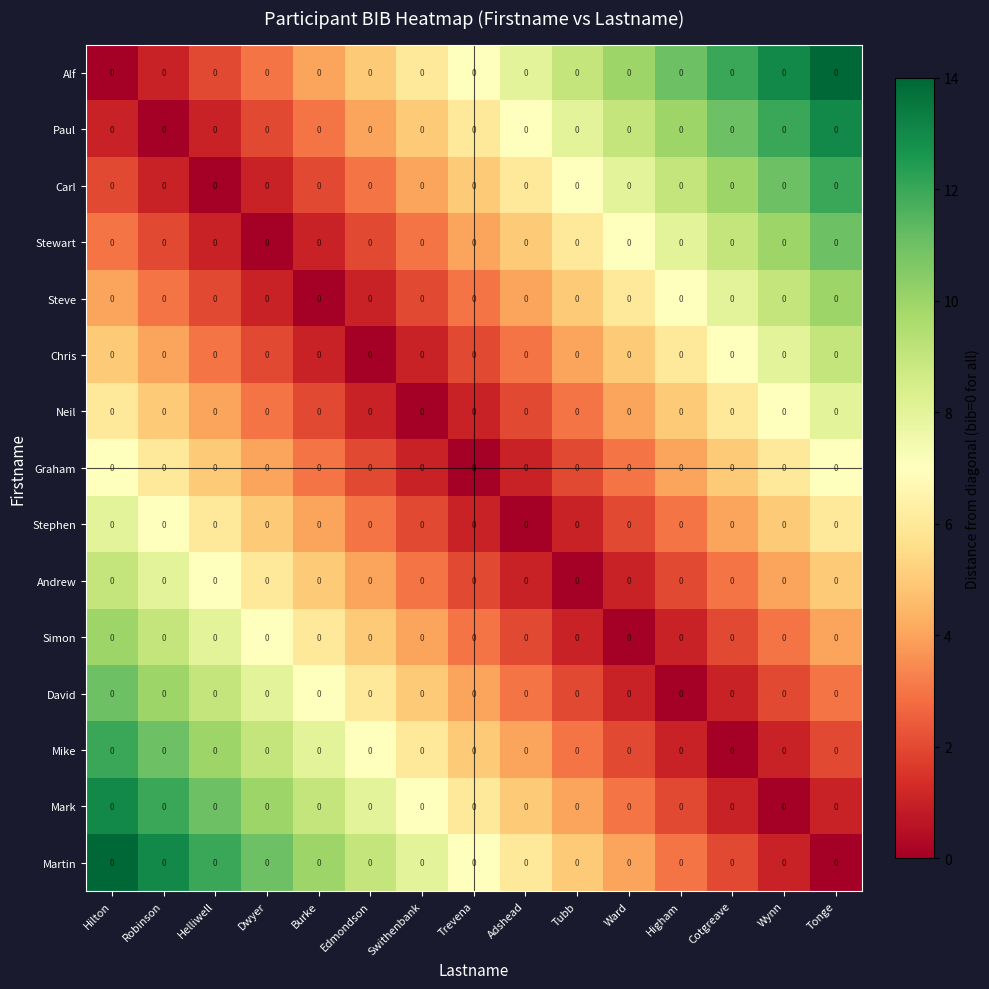

At which category does the chart reach its minimum across all series?

Hilton